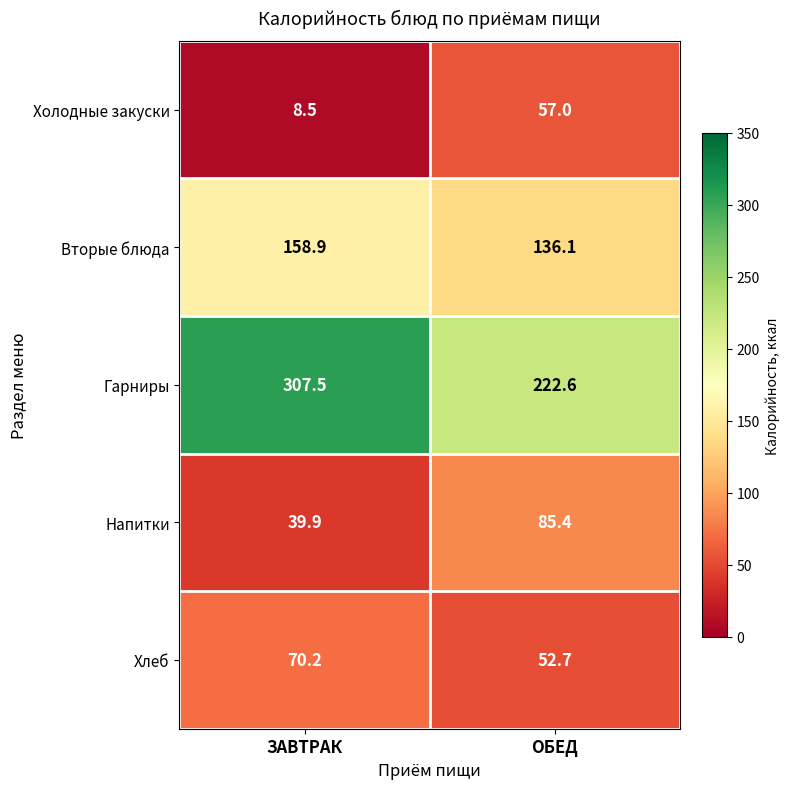

What value does the Напитки series have at ОБЕД?

85.4